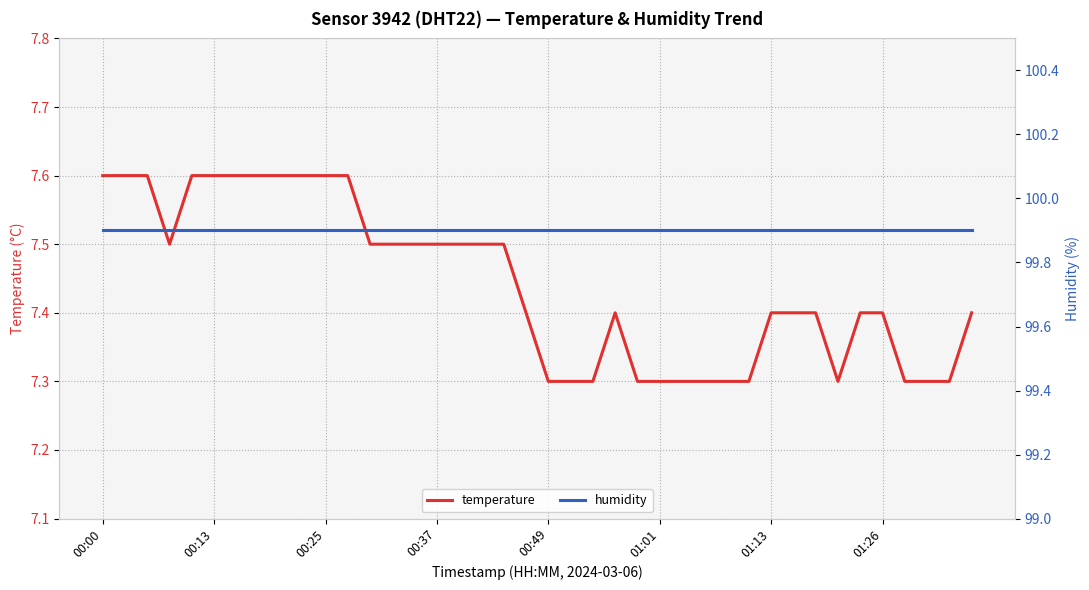

What is the minimum value for temperature?

7.3